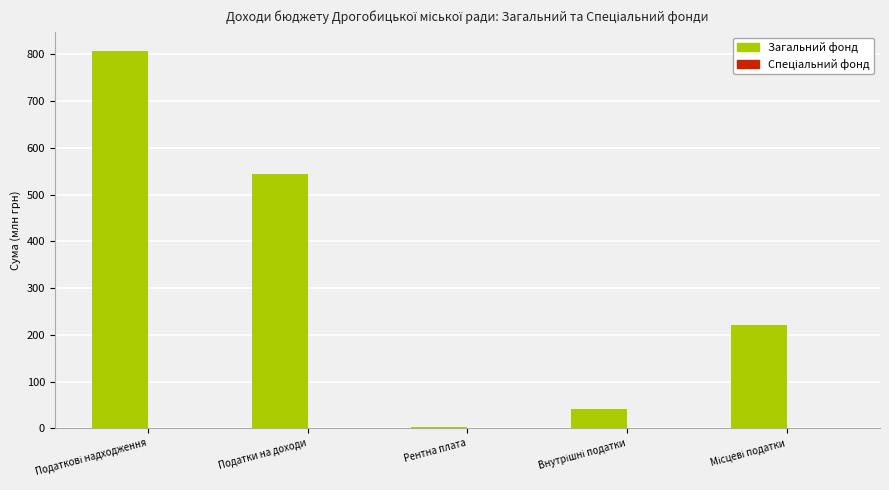

Which series has the widest spread of values?

Загальний фонд